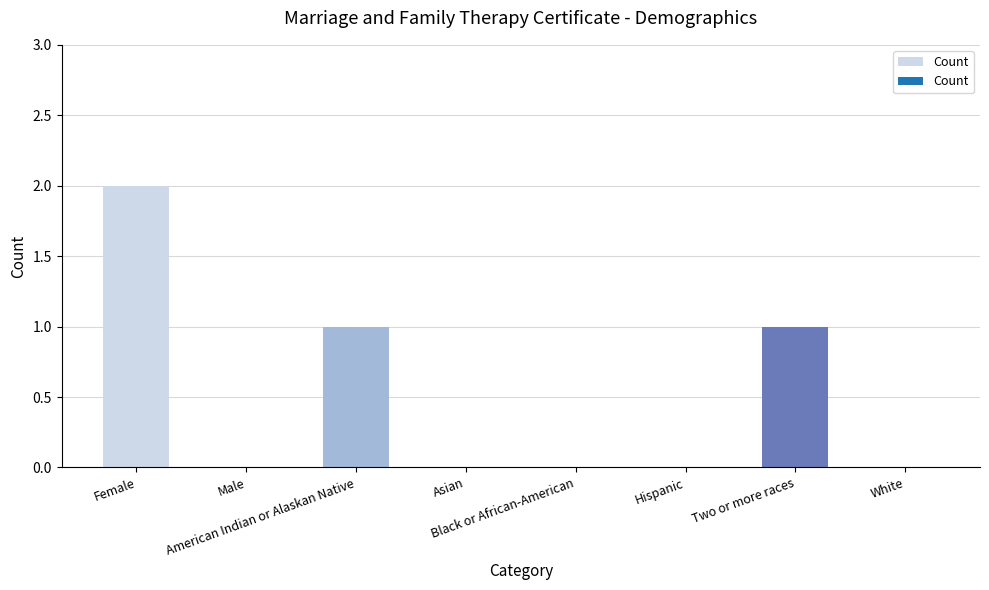

How many distinct data groups are displayed?

1